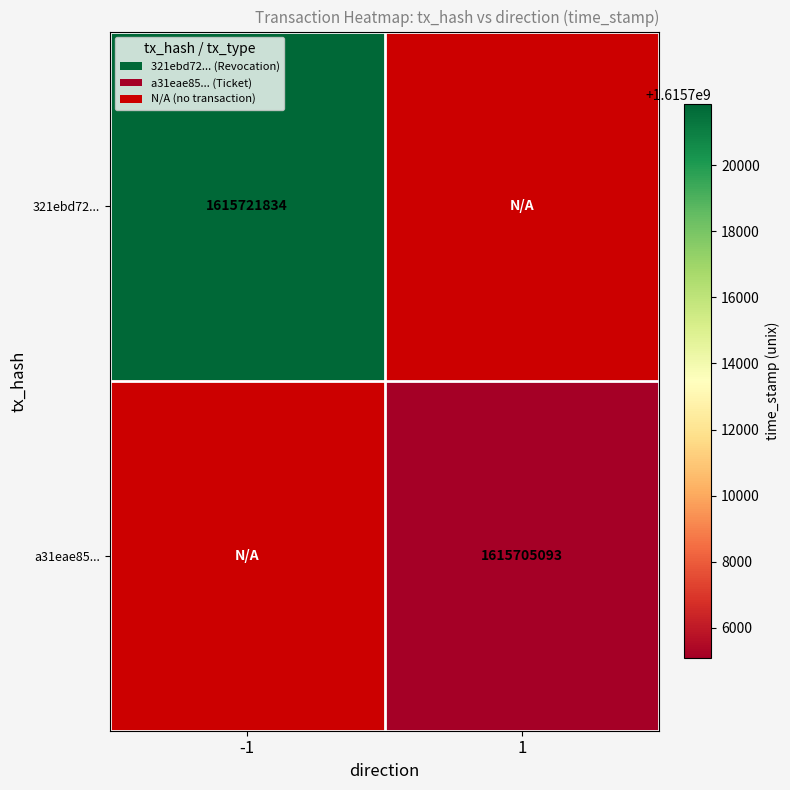

Is it true that a31eae85... equals 1615705093 at 1?

True